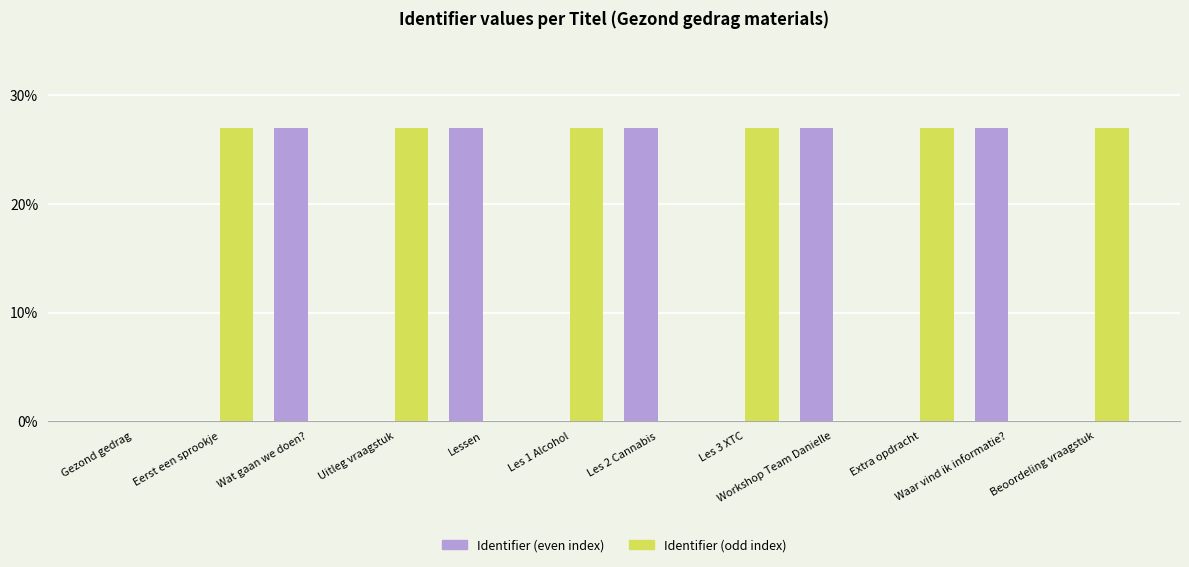

The value of Identifier (odd index) at Waar vind ik informatie? is 0.0. True or false?

True